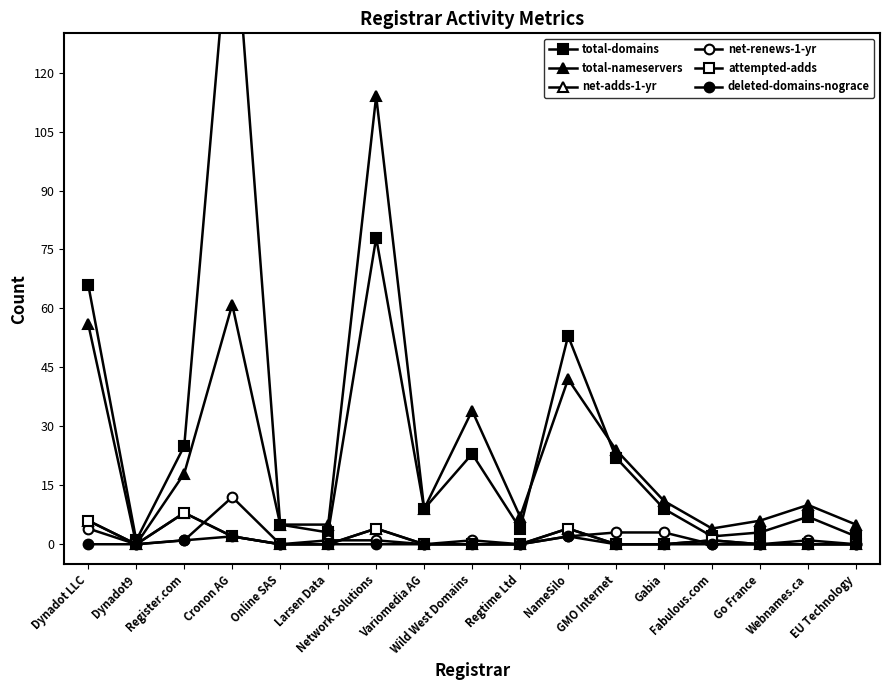

How many lines are shown in the chart?

6